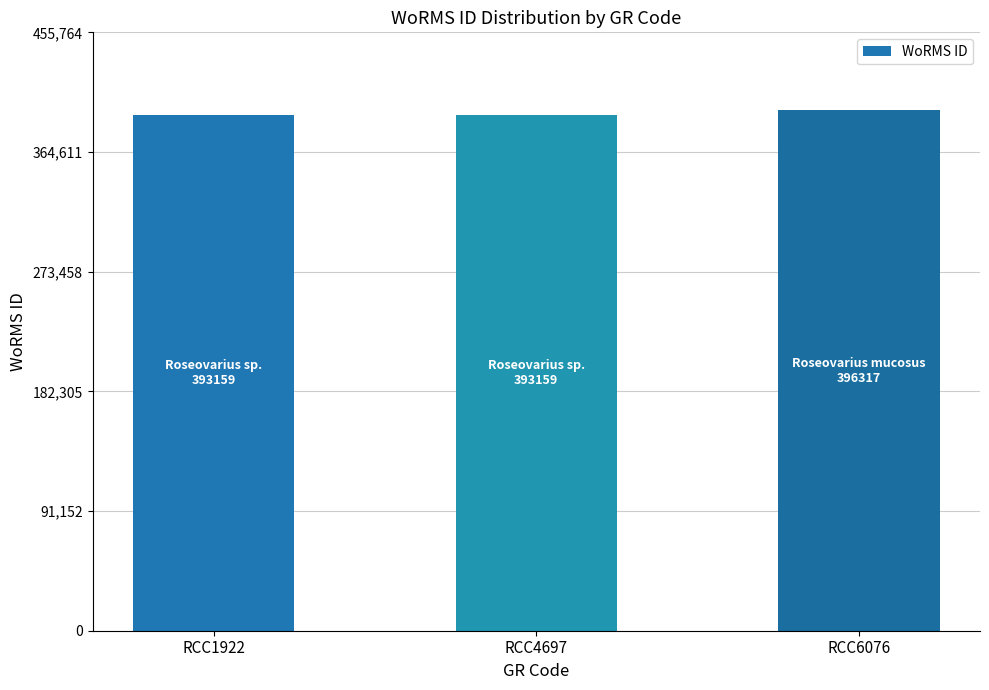

What is the greatest value displayed?

396317